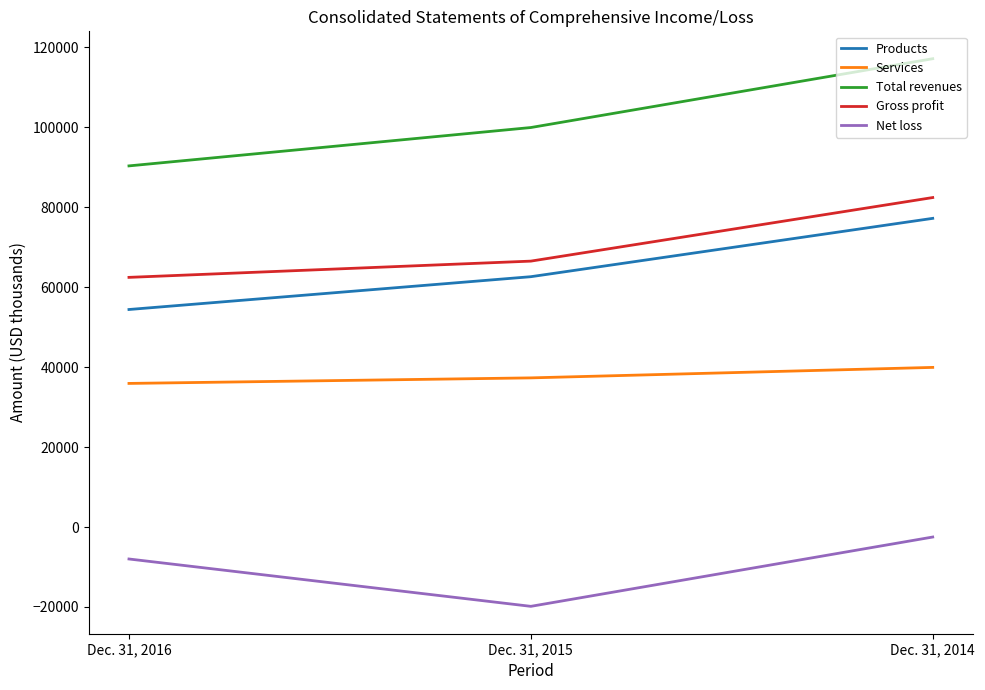

The value of Services at Dec. 31, 2016 is 63319. True or false?

False